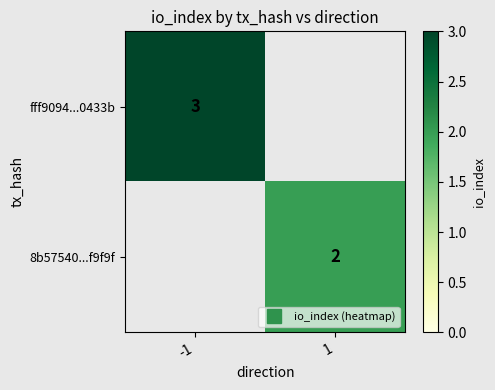

At how many categories does at least one series exceed 2?

1